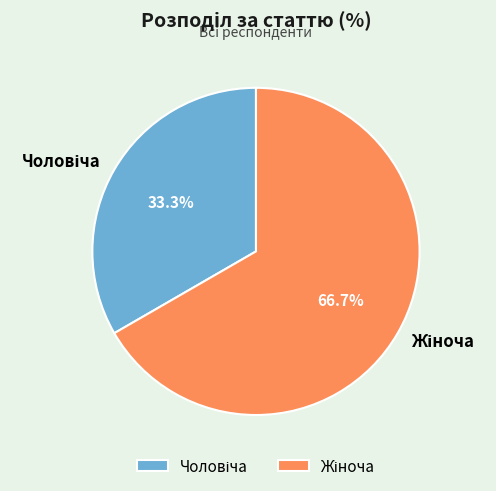

Count the number of slices in the pie.

2